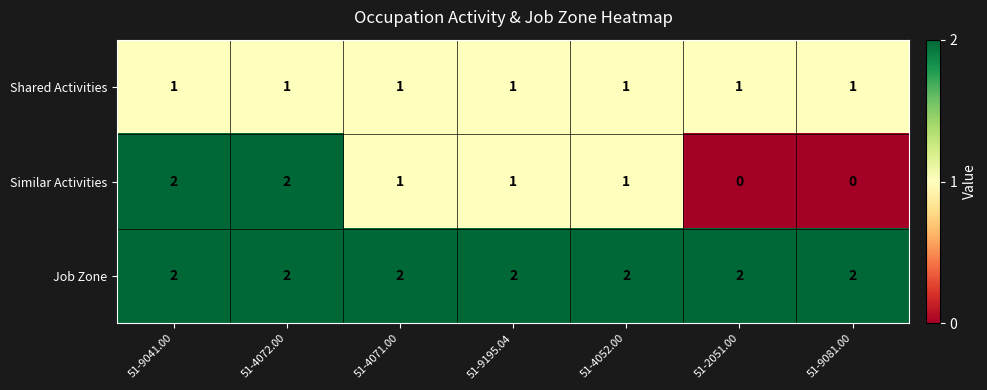

Which series has the largest range (max minus min)?

Similar Activities